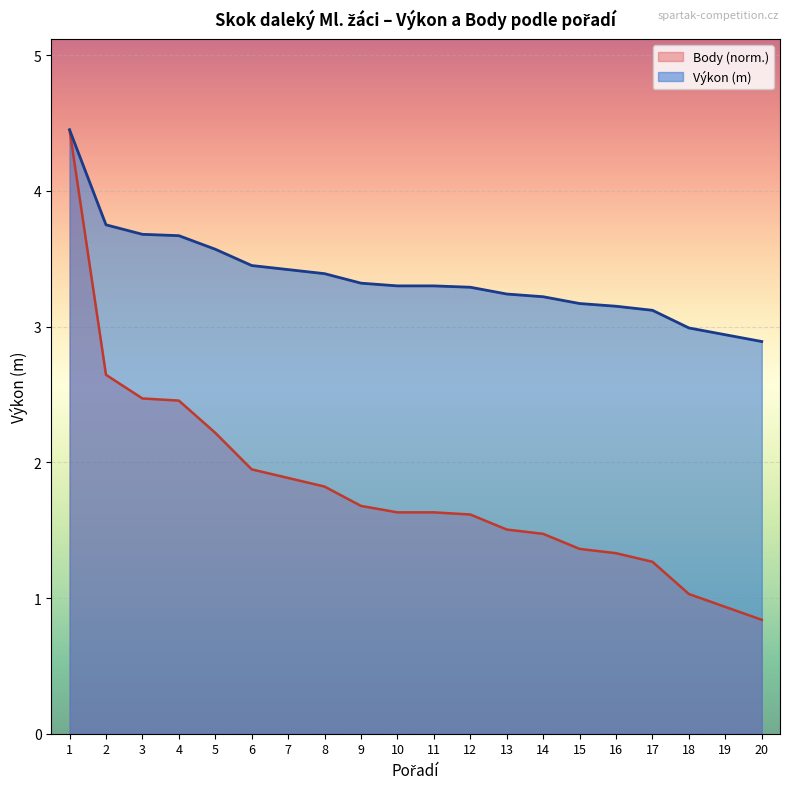

What is the total value across all series at 4?

6.1